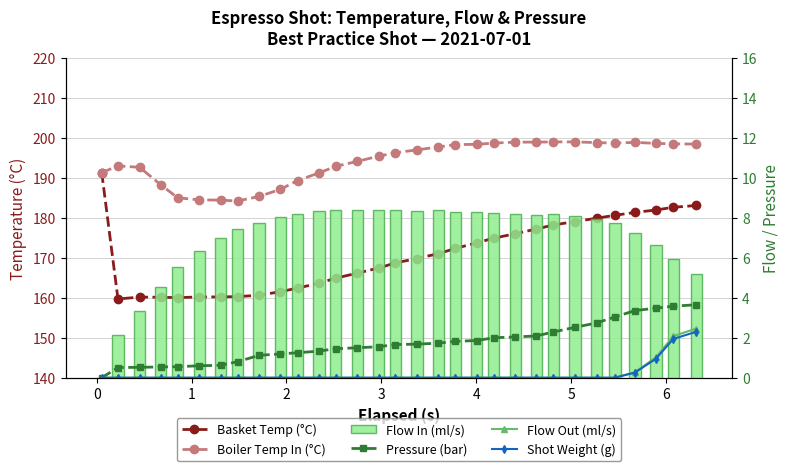

How many values in Pressure (bar) are above zero?

30